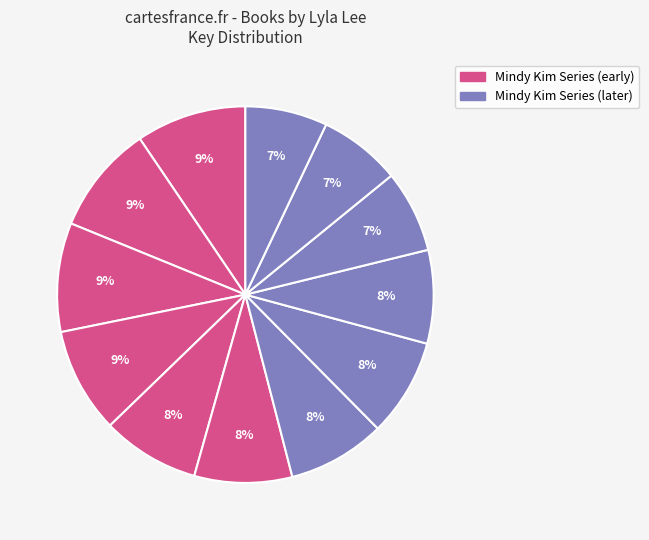

Count the number of slices in the pie.

12